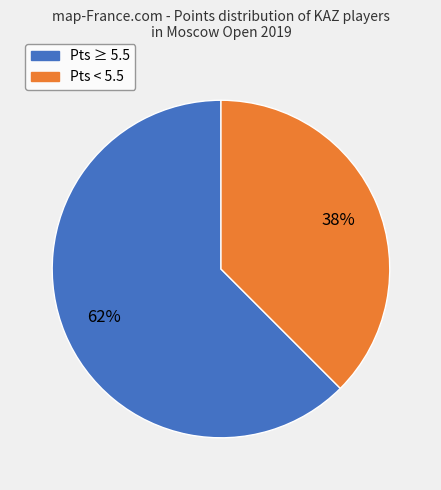

To the nearest percent, what is the average slice percentage?

50%